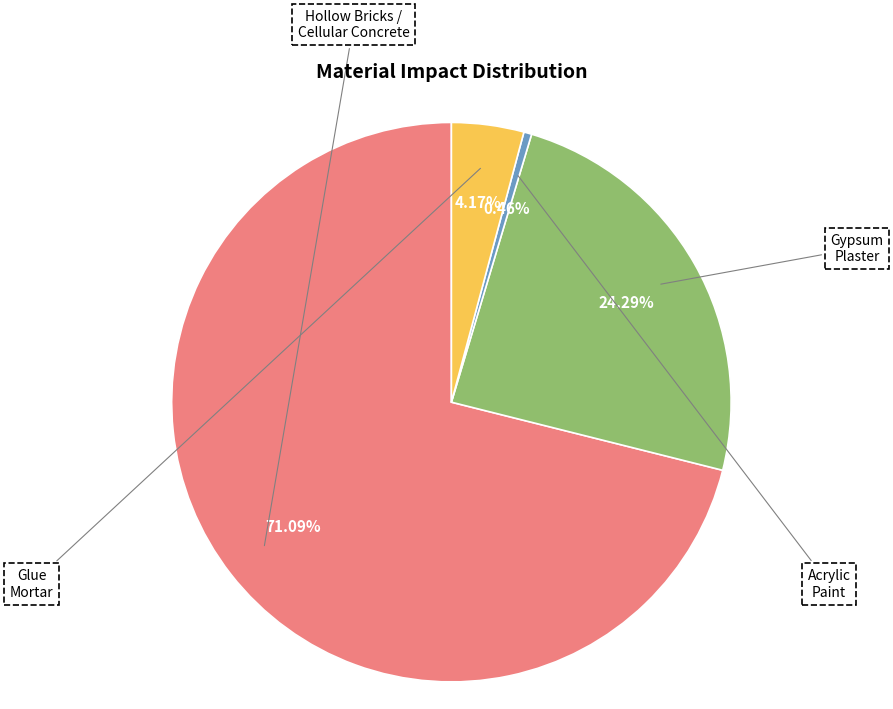

Which slice is the smallest?

Acrylic_Paint